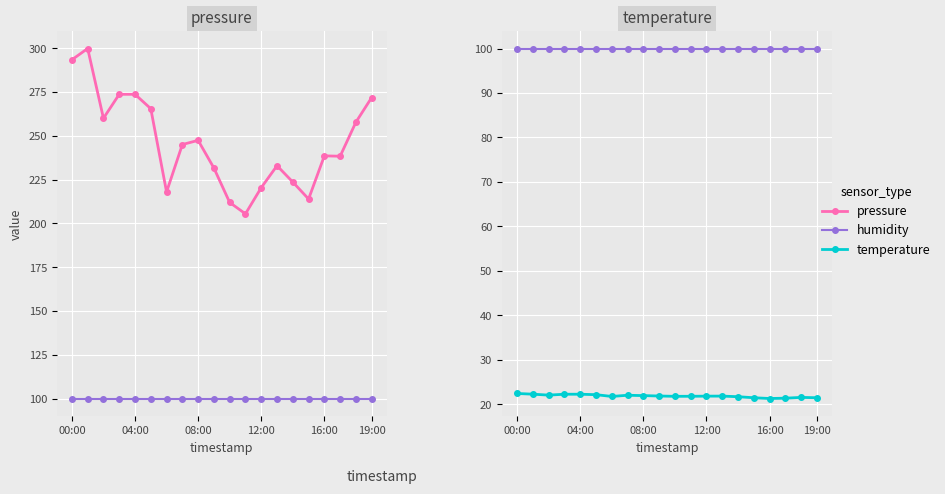

Count the number of categories in the chart.

20